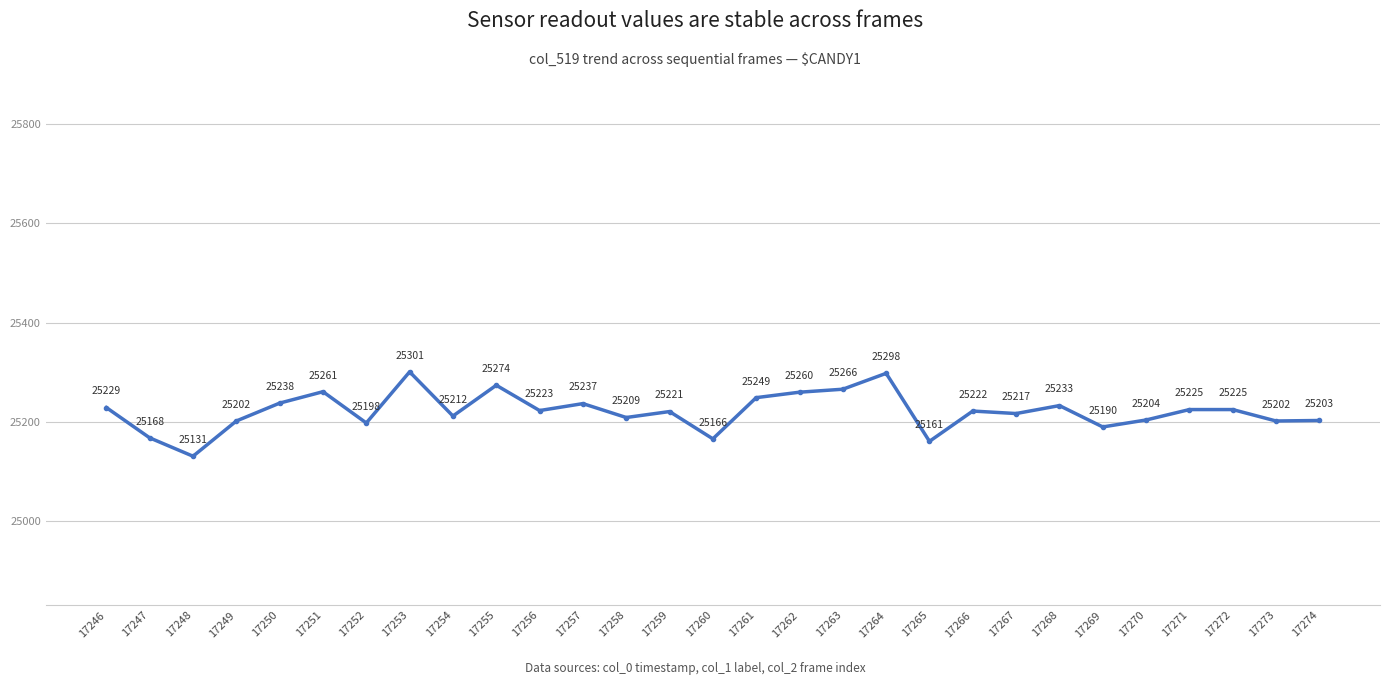

Does the chart display data point markers on the line(s)?

Yes